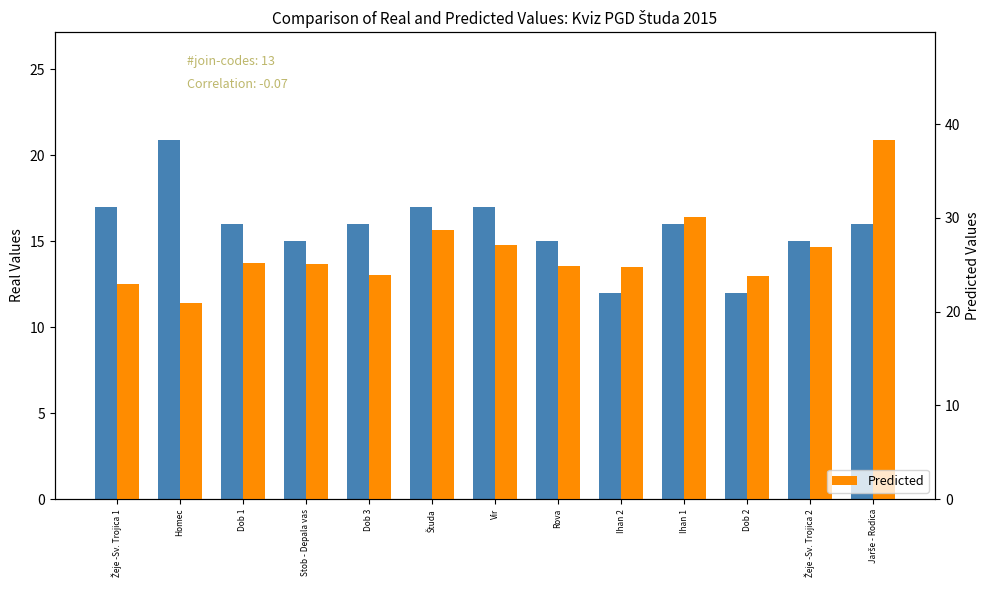

At Študa, list the series in order from smallest to largest.

Real Values (Teorija), Predicted